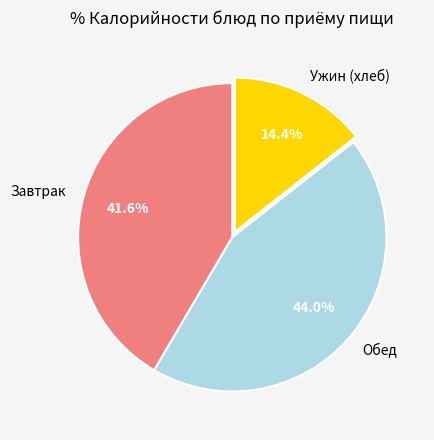

Which slice is the smallest?

Ужин (хлеб)